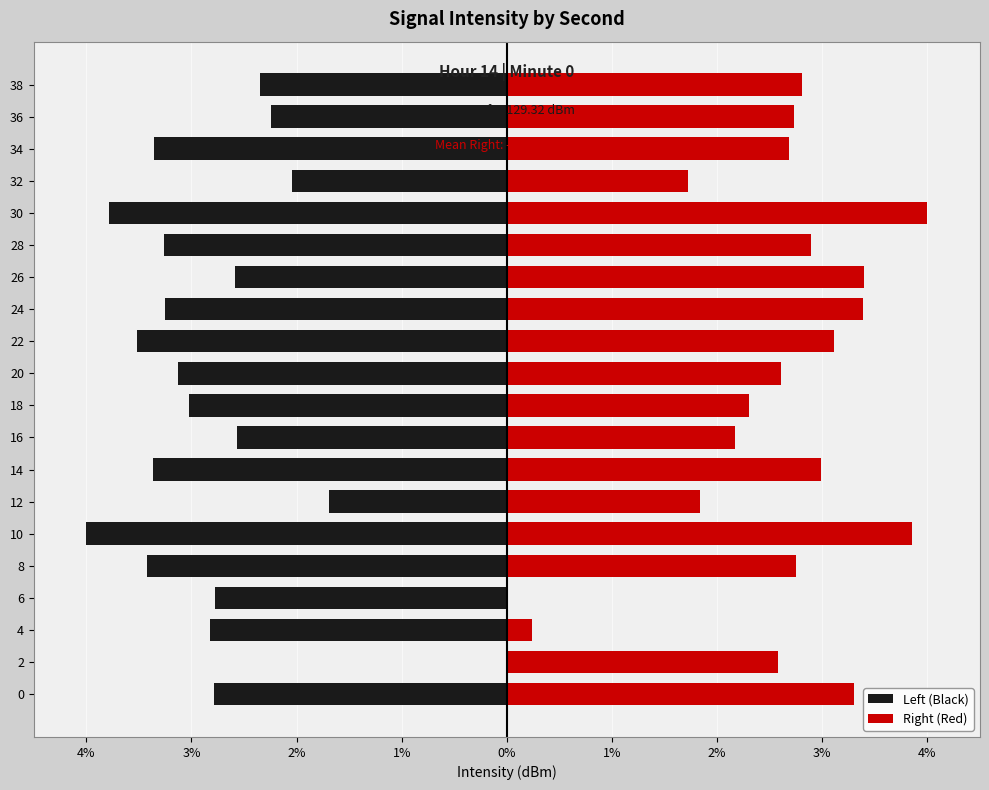

The value of Left (Black) at 0 is -4.6. True or false?

False